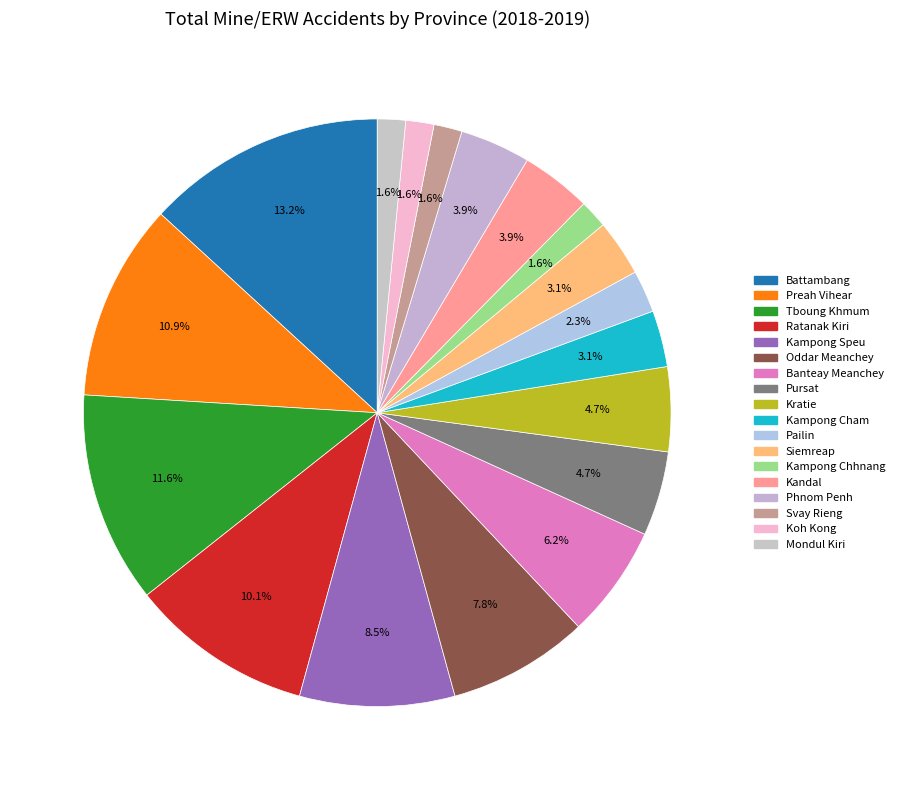

Which slice is the smallest?

Kampong Chhnang